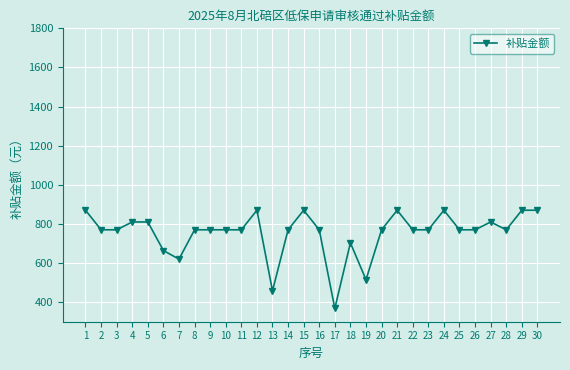

What is the greatest value displayed?

870